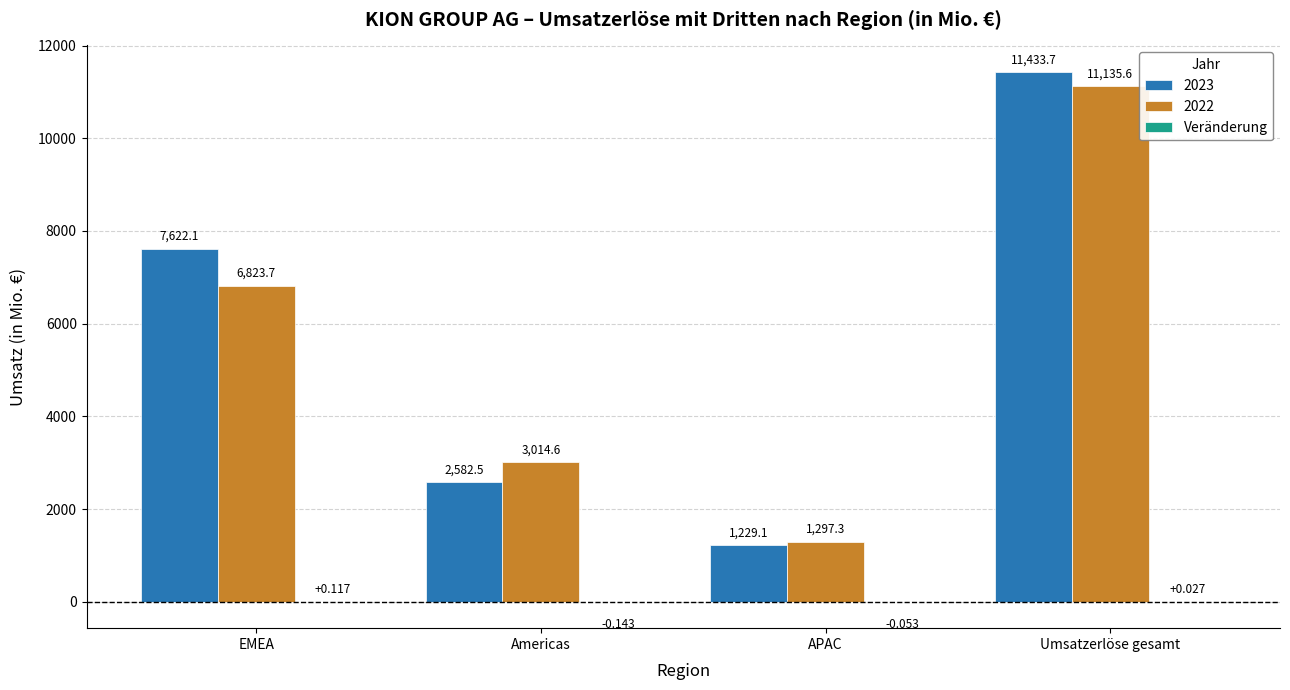

How many data points in 2022 are above 6823?

2